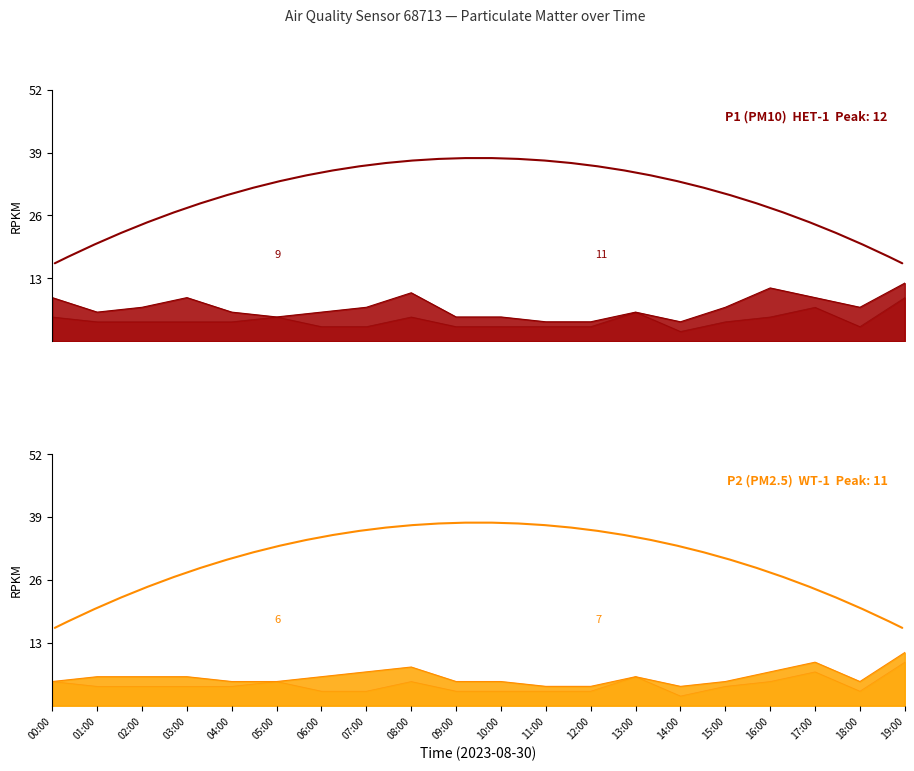

Count the number of data series in this chart.

3